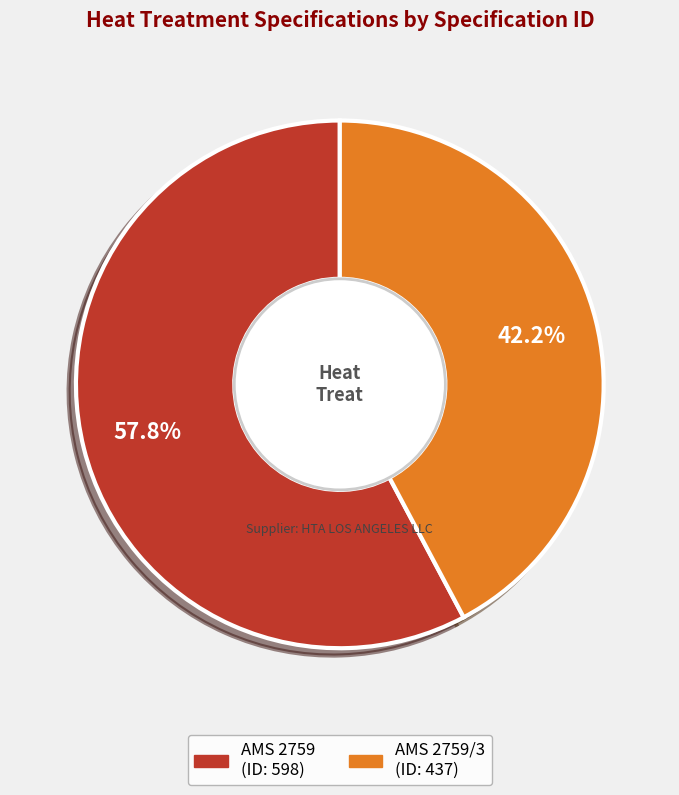

Does any single category account for the majority?

Yes